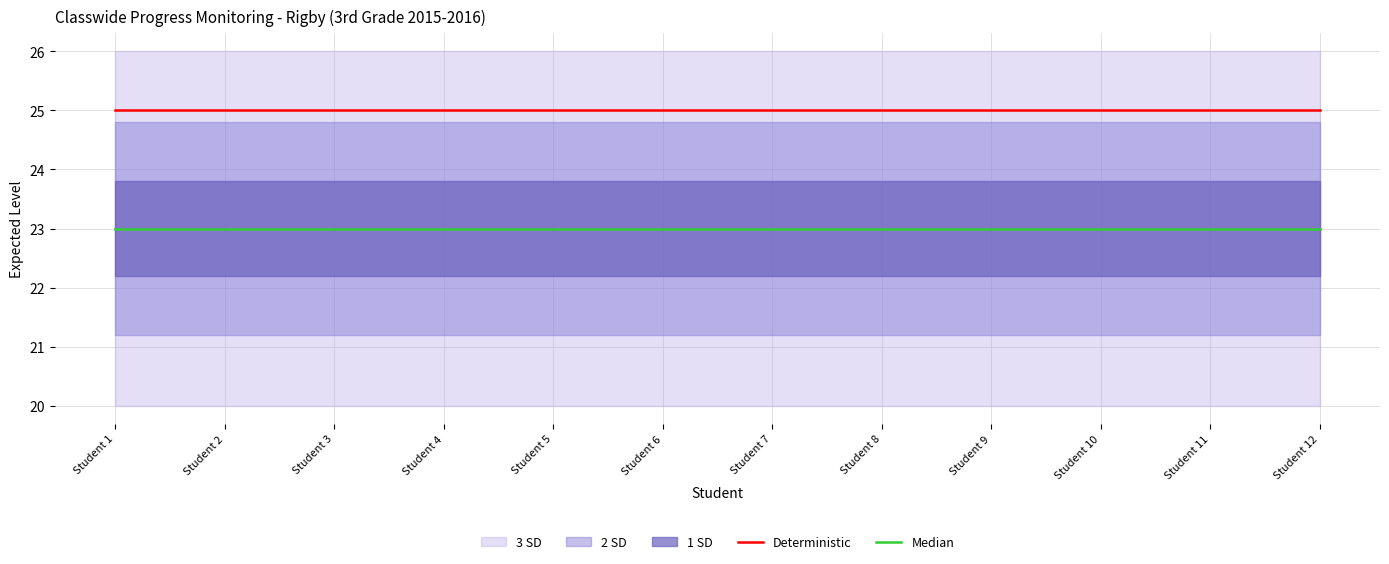

Which has a higher value, Student 8 or Student 1?

Student 8